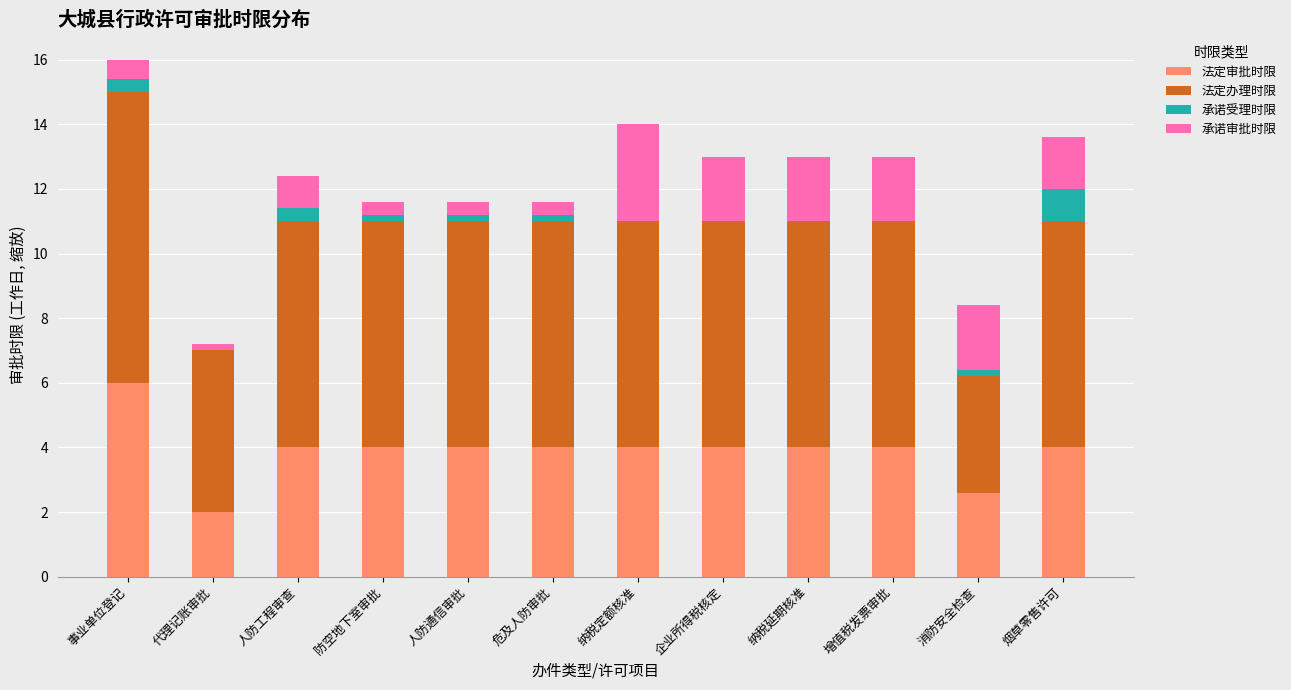

Which category has the highest value in the 法定审批时限 series?

事业单位登记